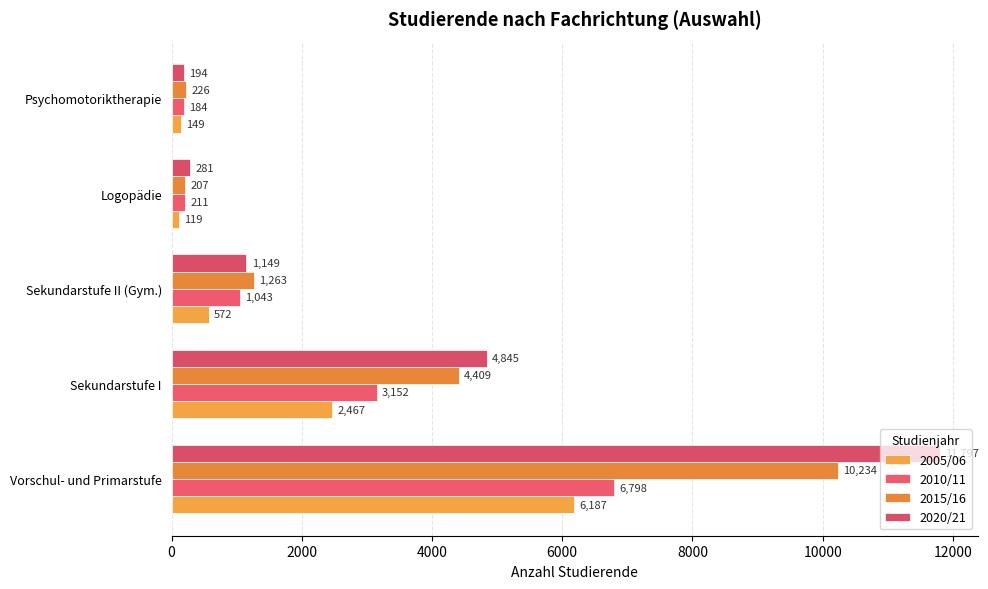

How many values in the 2010/11 series are below 1043?

2